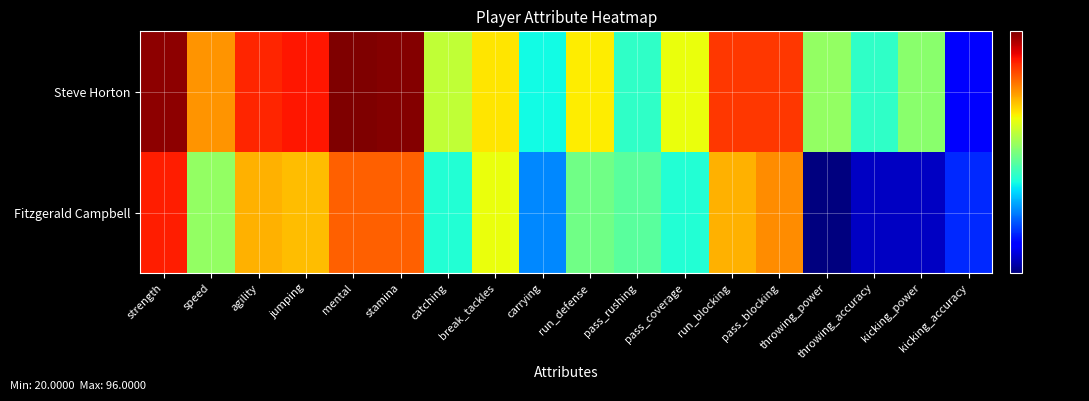

Reading left to right, extract all data points from this chart.

Steve Horton: strength=94	speed=65	agility=78	jumping=80	mental=96	stamina=95	catching=50	break_tackles=57	carrying=36	run_defense=56	pass_rushing=38	pass_coverage=54	run_blocking=76	pass_blocking=76	throwing_power=46	throwing_accuracy=38	kicking_power=45	kicking_accuracy=24
Fitzgerald Campbell: strength=79	speed=46	agility=62	jumping=61	mental=71	stamina=71	catching=37	break_tackles=54	carrying=30	run_defense=43	pass_rushing=41	pass_coverage=37	run_blocking=62	pass_blocking=66	throwing_power=20	throwing_accuracy=22	kicking_power=22	kicking_accuracy=26